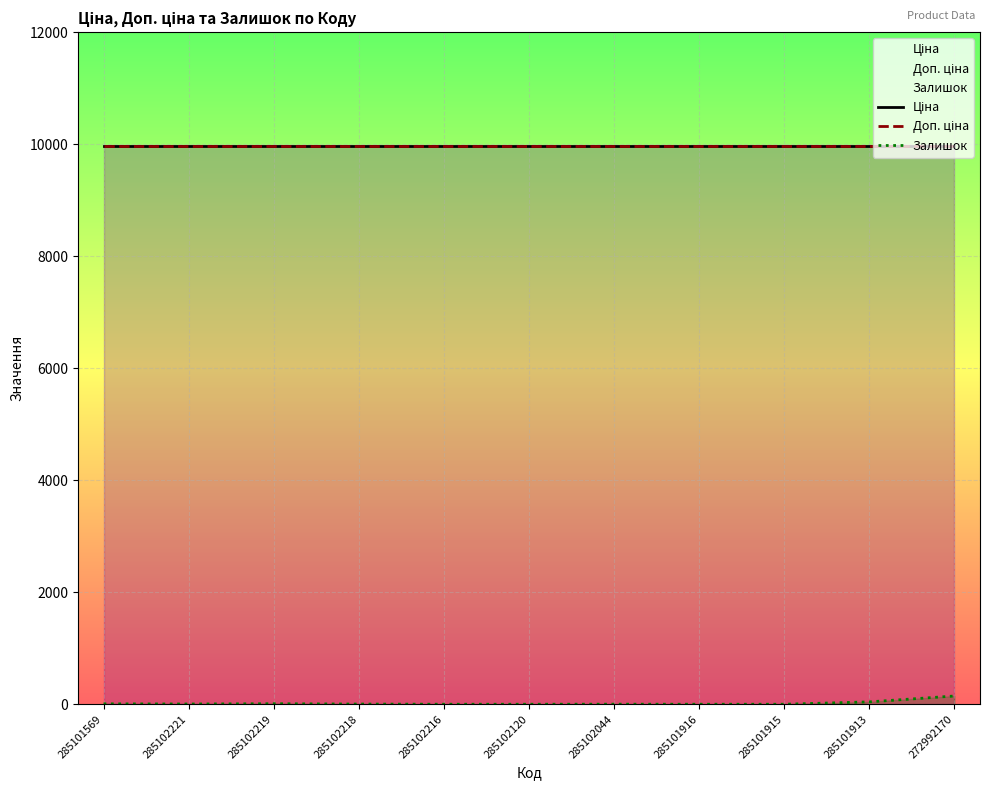

In Залишок, how many points are lower than both neighbors (excluding endpoints)?

1